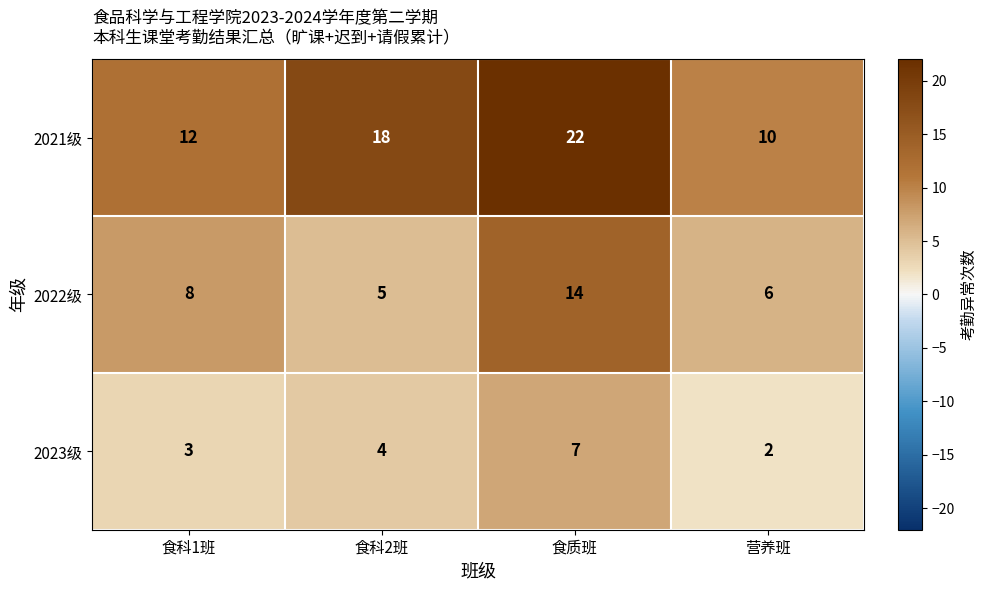

What is the difference between the highest and lowest values at 营养班?

8